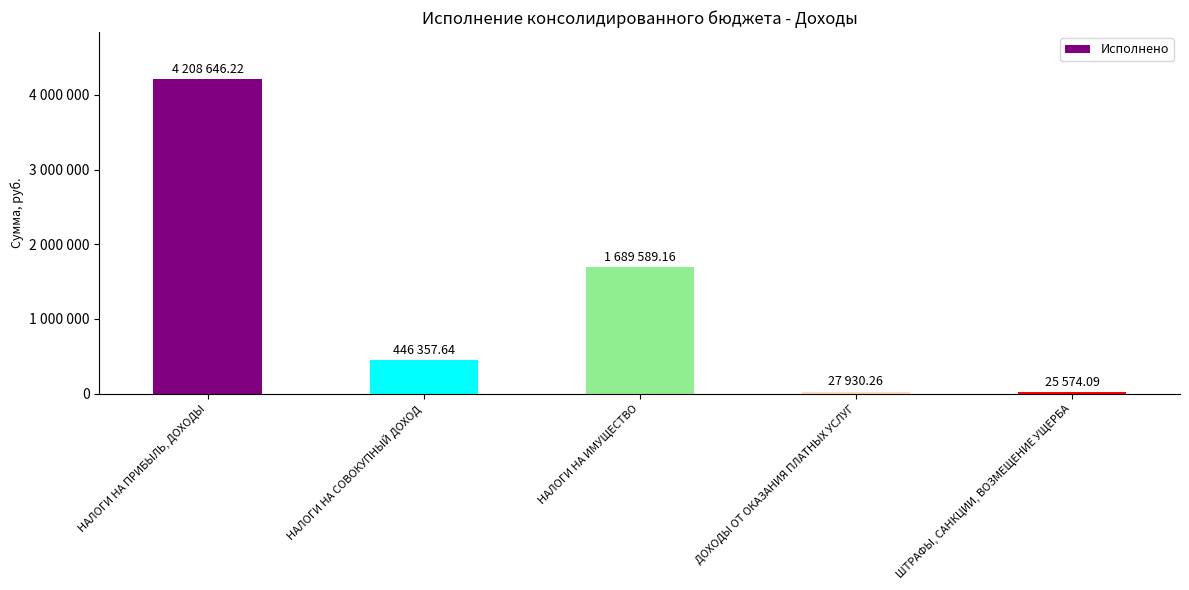

What is the difference between the values at ШТРАФЫ, САНКЦИИ, ВОЗМЕЩЕНИЕ УЩЕРБА and НАЛОГИ НА СОВОКУПНЫЙ ДОХОД?

420783.5